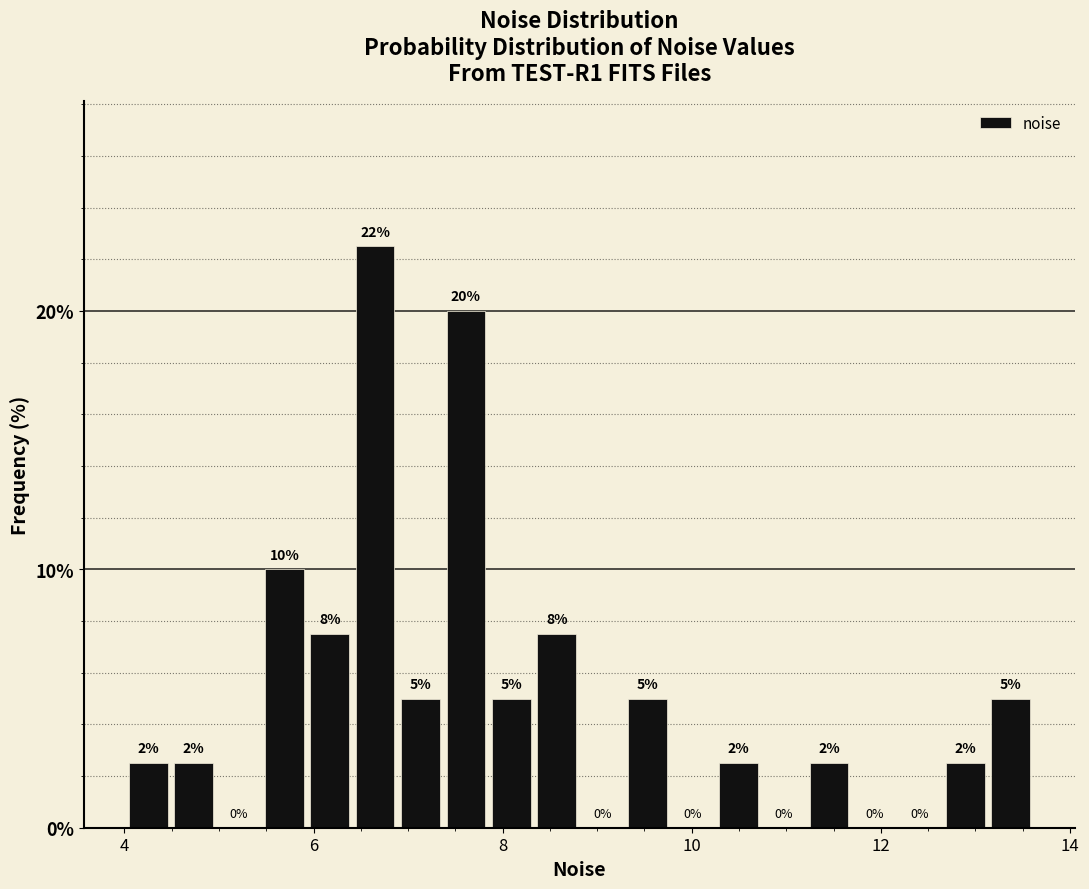

Around what value on the x-axis is the tallest bar? Give the approximate position of its centre, as read against the axis.

6.6